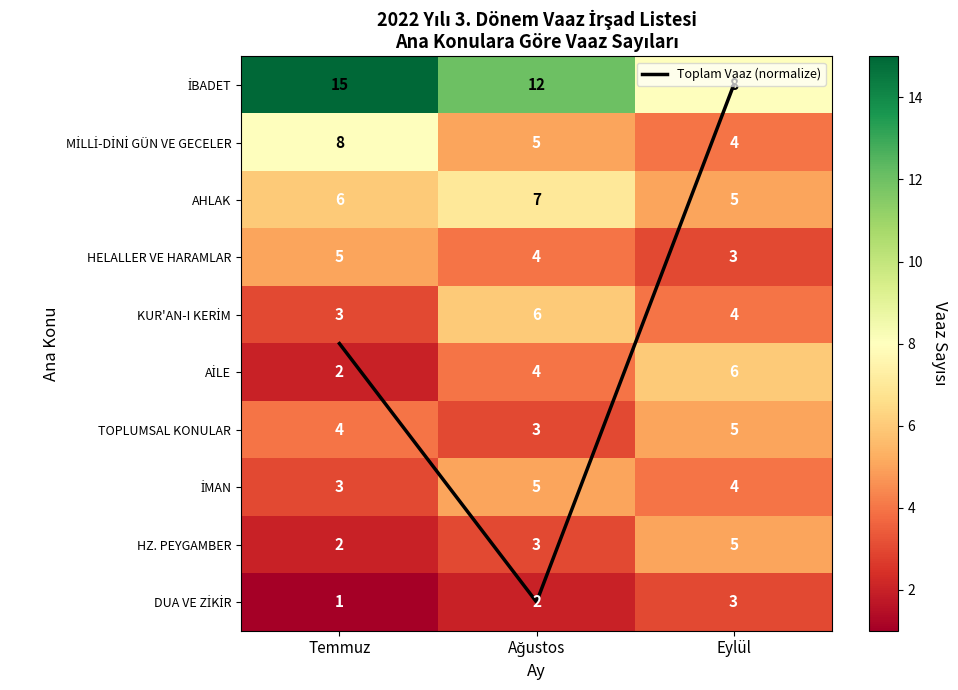

How many data points in İMAN are less than 4?

1